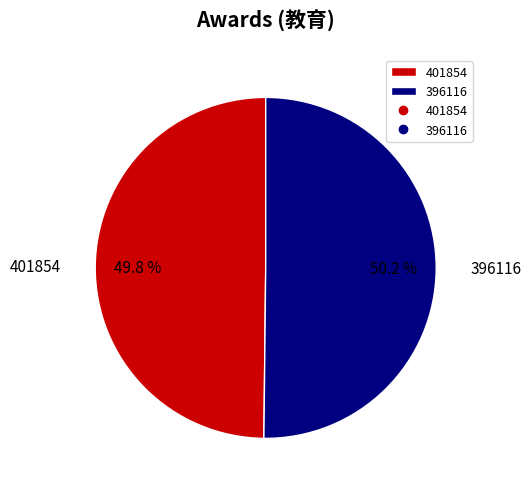

How many segments does this pie chart have?

2